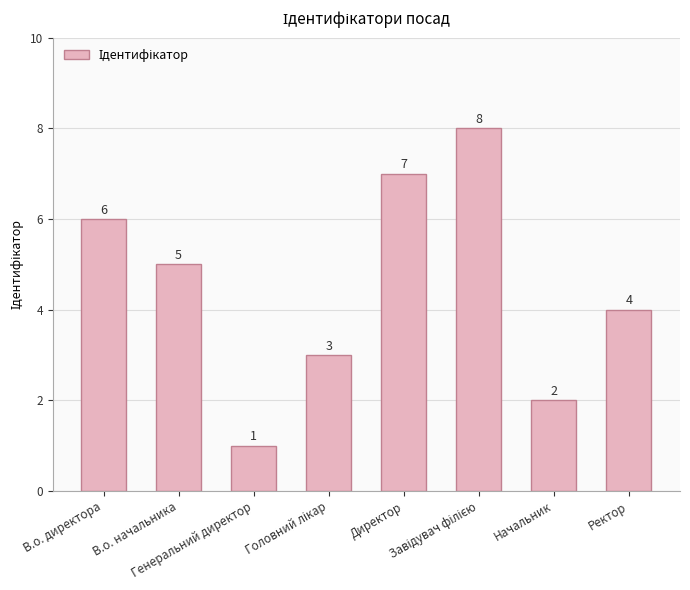

What is the maximum value shown in the chart?

8